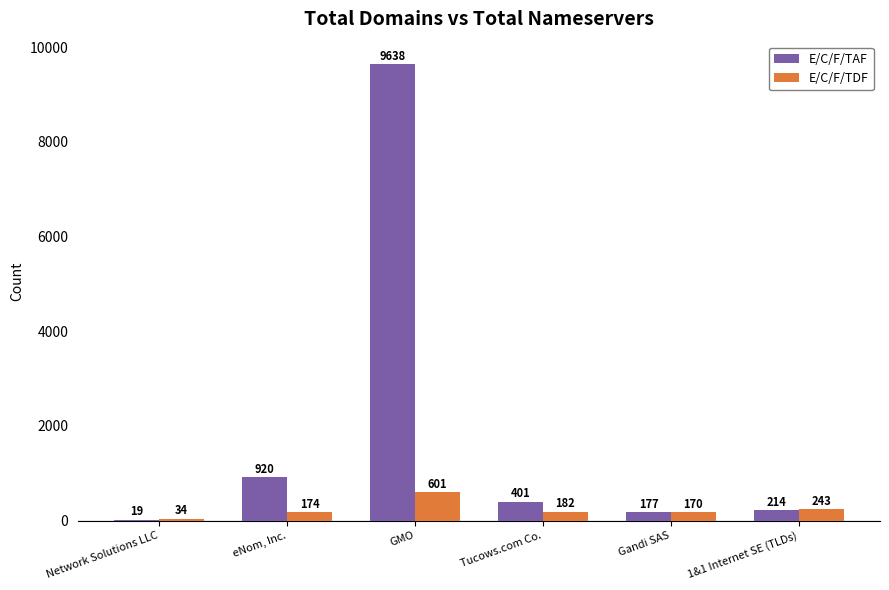

Reading left to right, transcribe all the data shown in this chart.

E/C/F/TAF: 19	920	9638	401	177	214
E/C/F/TDF: 34	174	601	182	170	243